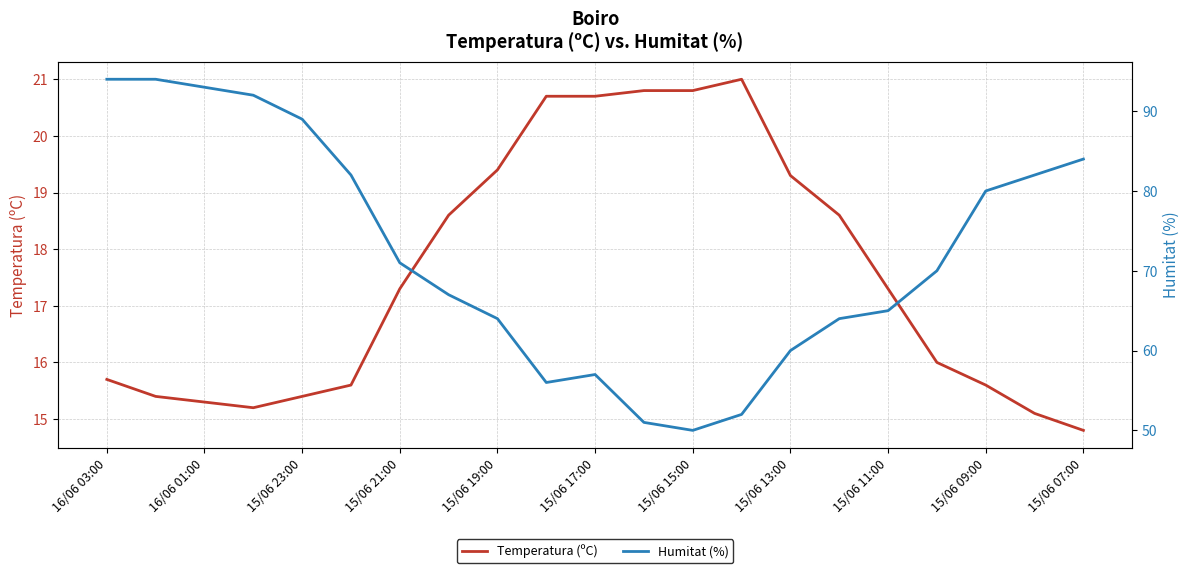

What is the average value of the Temperatura (ºC) series?

17.6